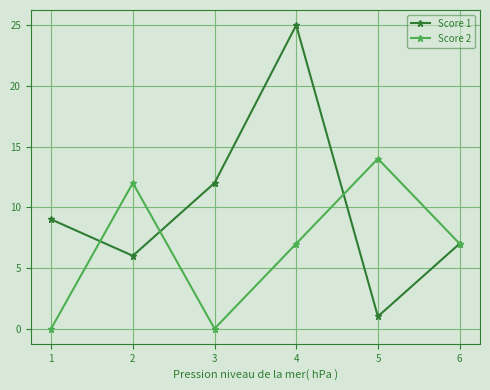

Count the number of data series in this chart.

2